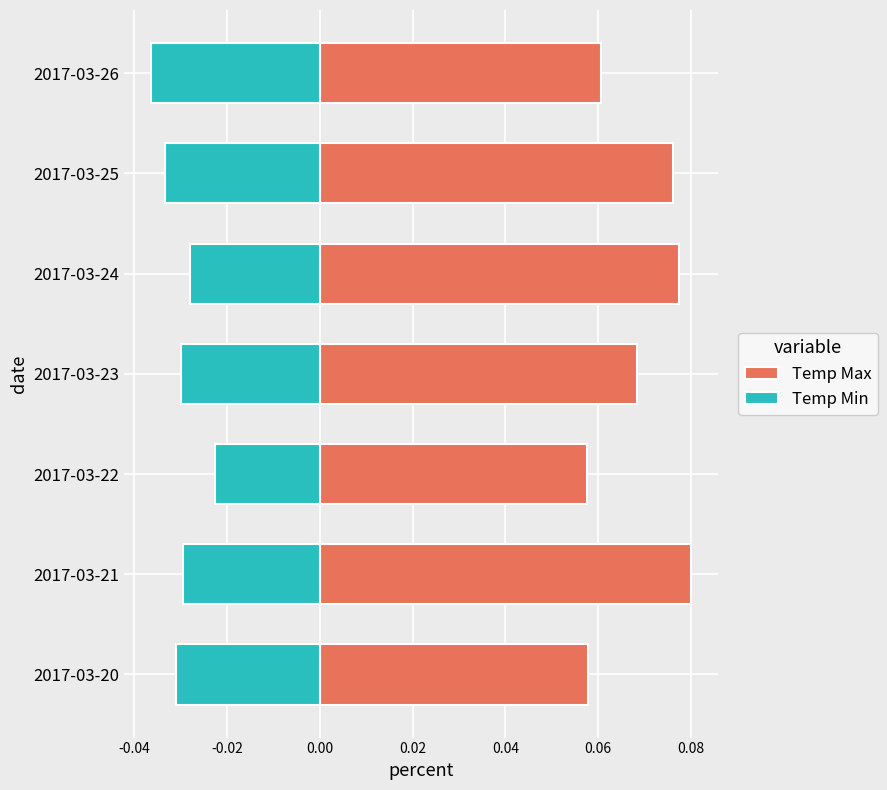

How many groups of bars are there?

7